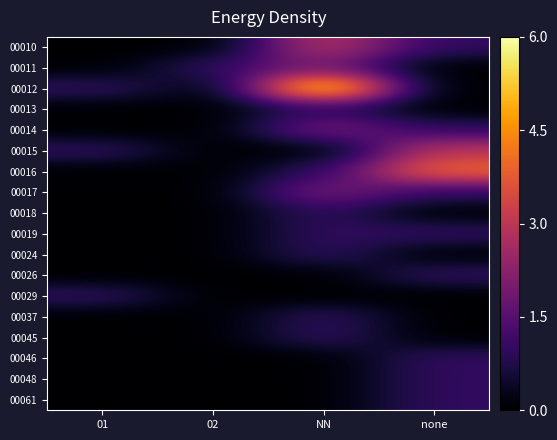

Reading right to left, what are all the values shown in this chart?

00010: none=1	NN=3	02=0	01=0
00011: none=0	NN=2	02=1	01=0
00012: none=0	NN=6	02=0	01=1
00013: none=0	NN=1	02=0	01=0
00014: none=1	NN=2	02=0	01=0
00015: none=3	NN=0	02=0	01=1
00016: none=4	NN=1	02=0	01=0
00017: none=1	NN=2	02=0	01=0
00018: none=0	NN=1	02=0	01=0
00019: none=1	NN=1	02=0	01=0
00024: none=0	NN=1	02=0	01=0
00026: none=1	NN=0	02=0	01=0
00029: none=0	NN=0	02=0	01=1
00037: none=0	NN=1	02=0	01=0
00045: none=0	NN=1	02=0	01=0
00046: none=1	NN=0	02=0	01=0
00048: none=1	NN=0	02=0	01=0
00061: none=1	NN=0	02=0	01=0